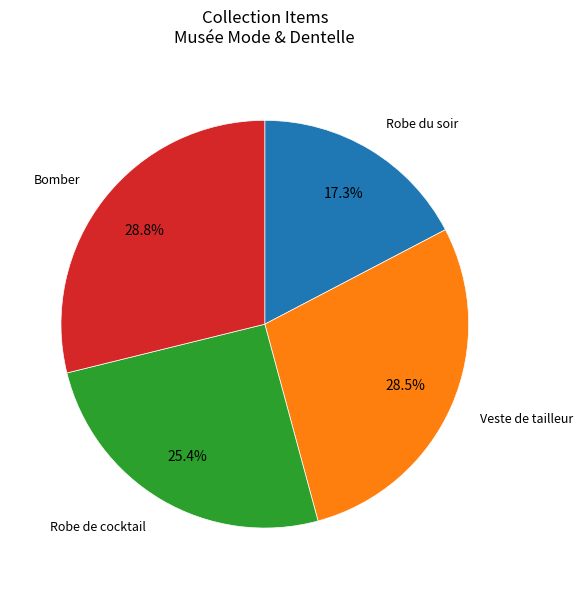

Is the sum of Bomber and Robe du soir greater than half?

No